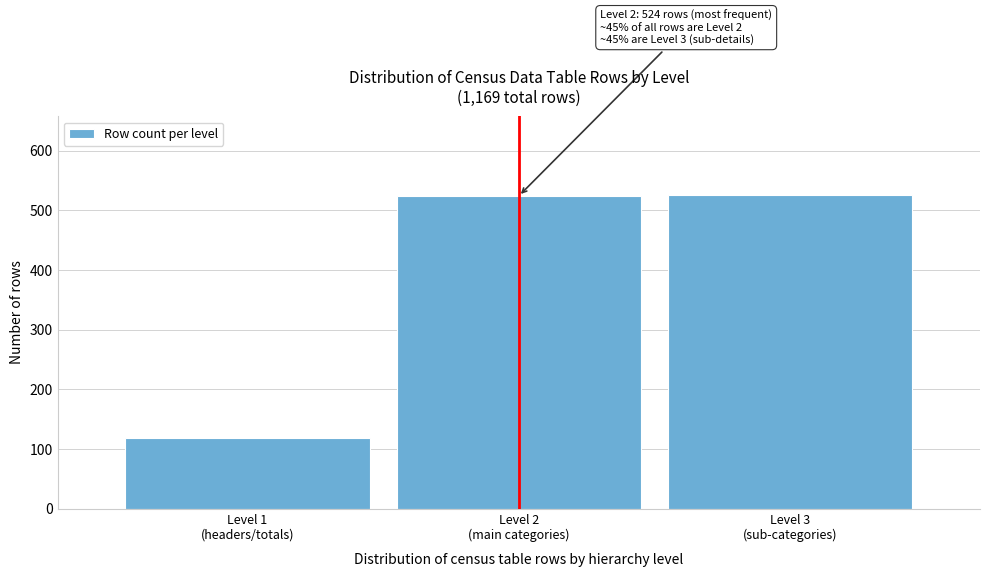

What is the average value?

390